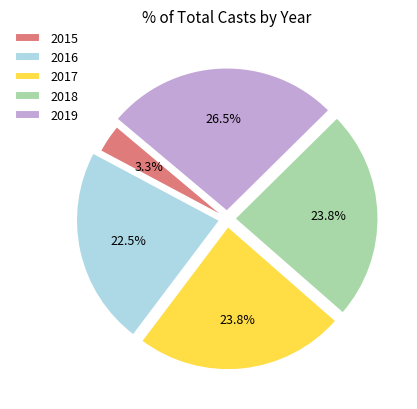

Does any single category account for the majority?

No